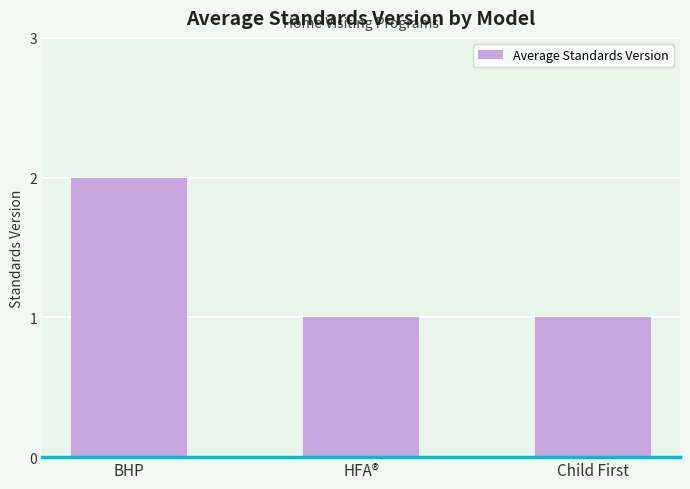

How many values are between 1 and 2?

3